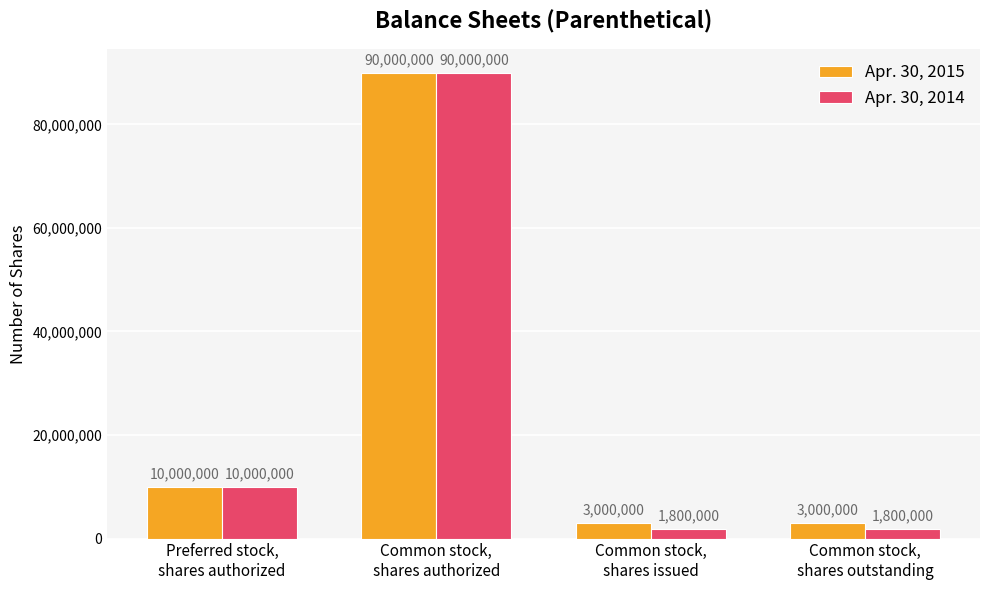

How many categories are shown in the chart?

4